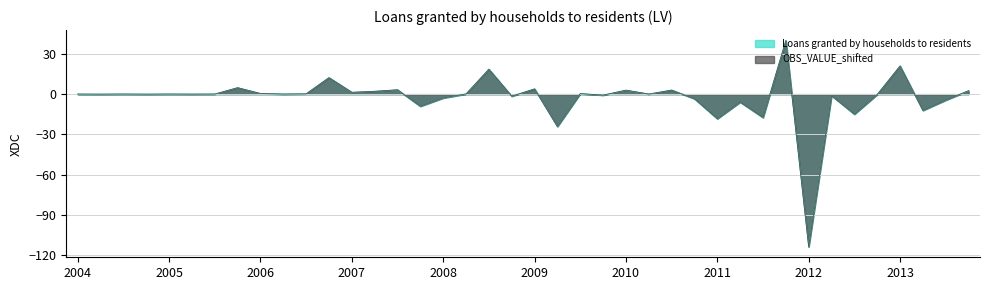

Which series ends up on top after the final intersection of OBS_VALUE_shifted and Loans granted by households to residents?

OBS_VALUE_shifted